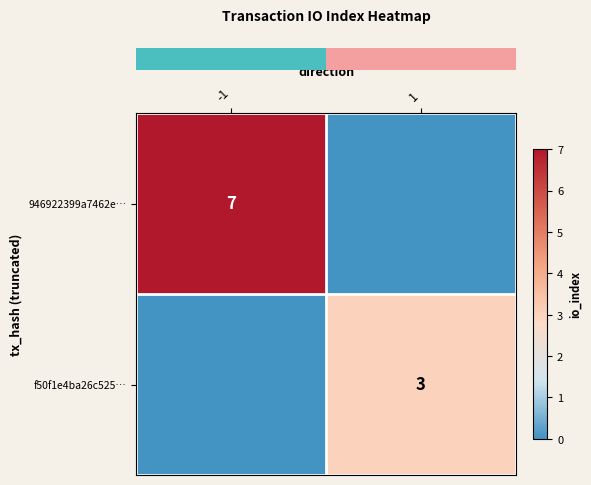

Between 1 and -1, which is larger?

-1